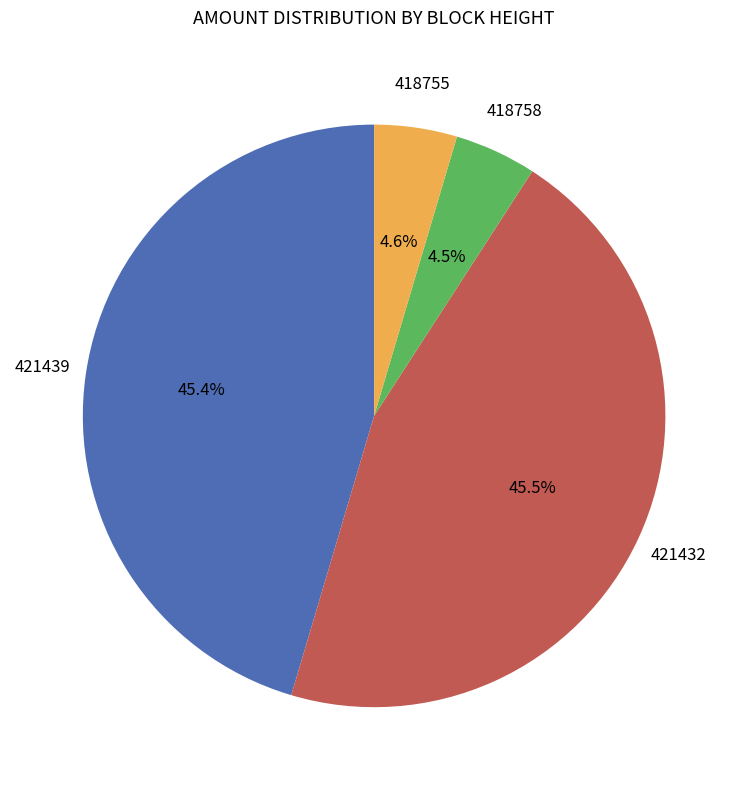

Does any single category account for the majority?

No